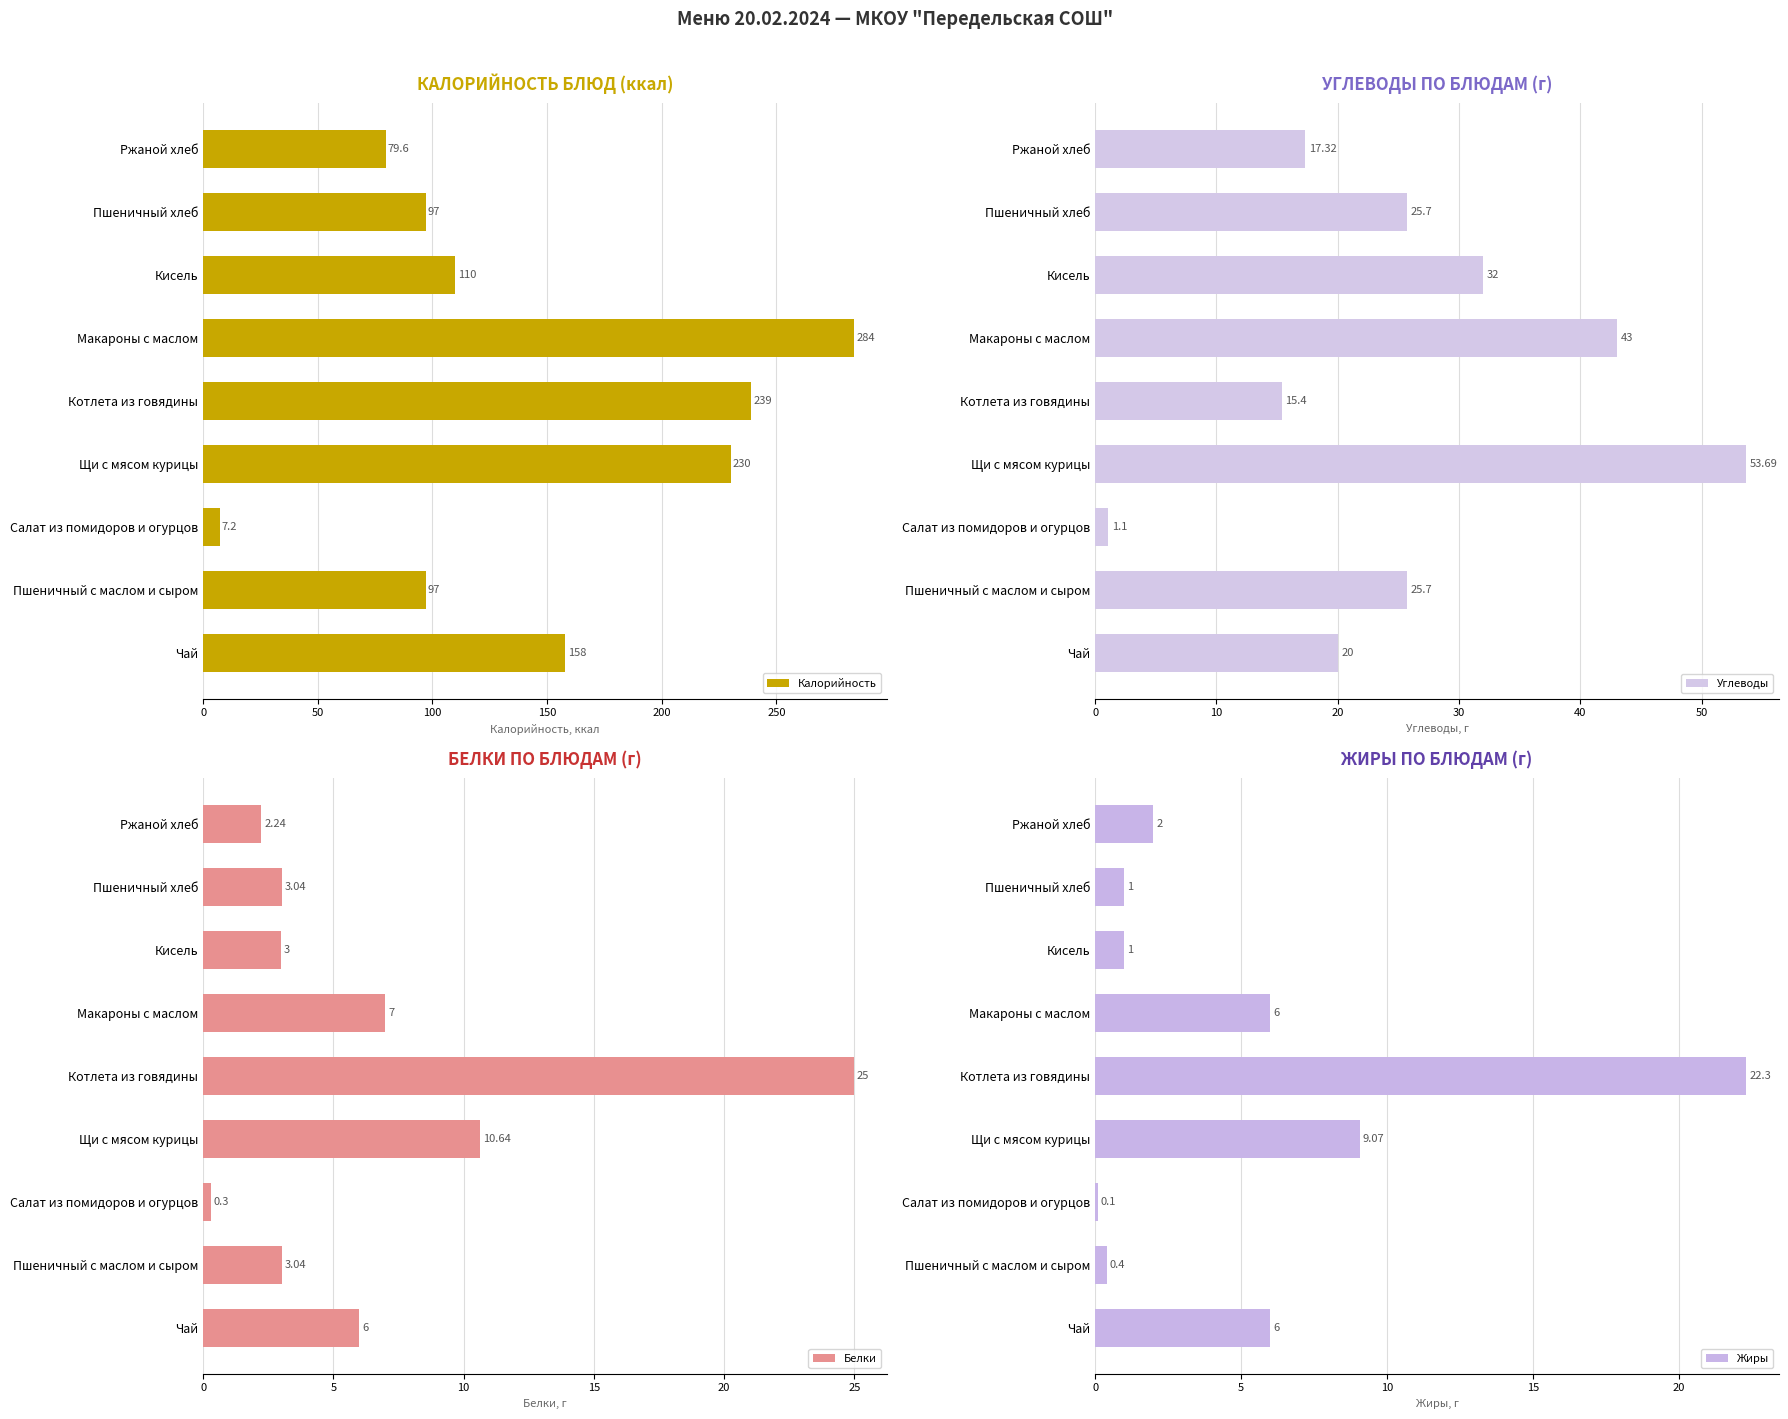

How many data points in Калорийность are above 110?

4